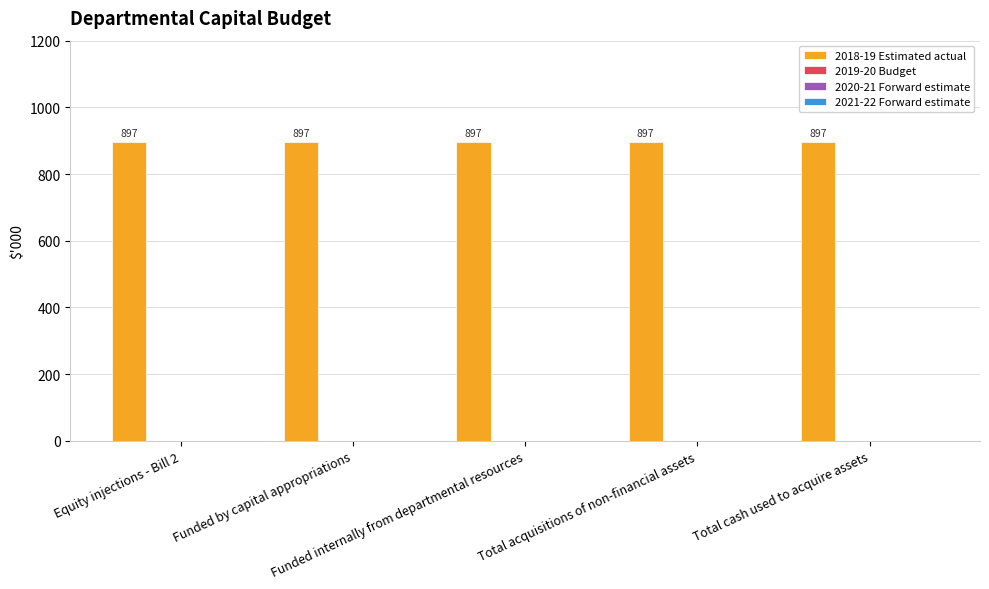

What is the label of the 5th bar from the left?

Total cash used to acquire assets